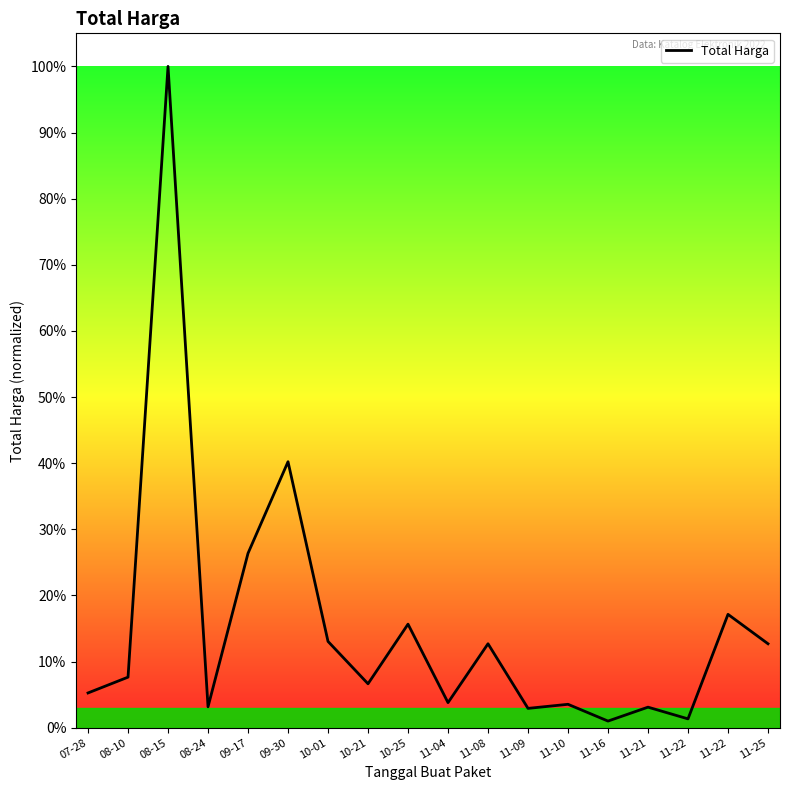

Which category has the lowest value across all series?

11-16